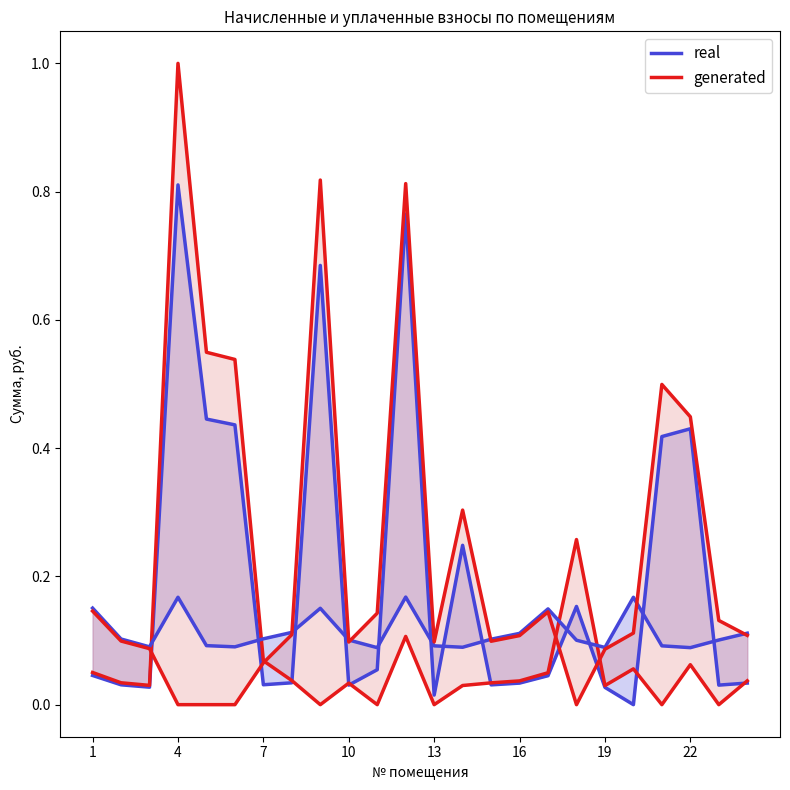

How many intersections are there between real and generated?

6